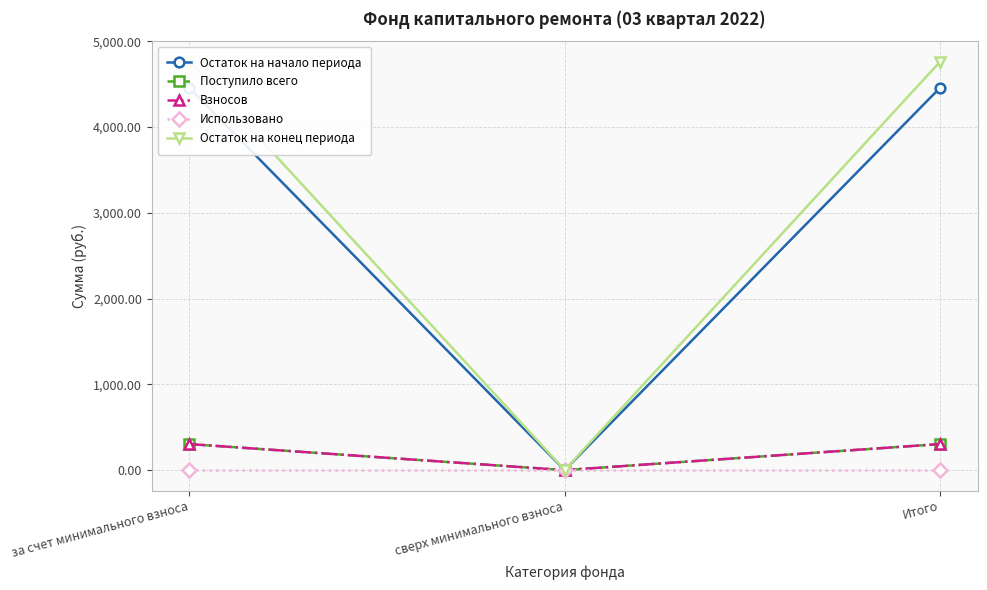

Which series has the widest spread of values?

Остаток на конец периода